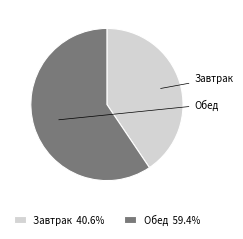

Rank the categories by value from lowest to highest.

Завтрак, Обед